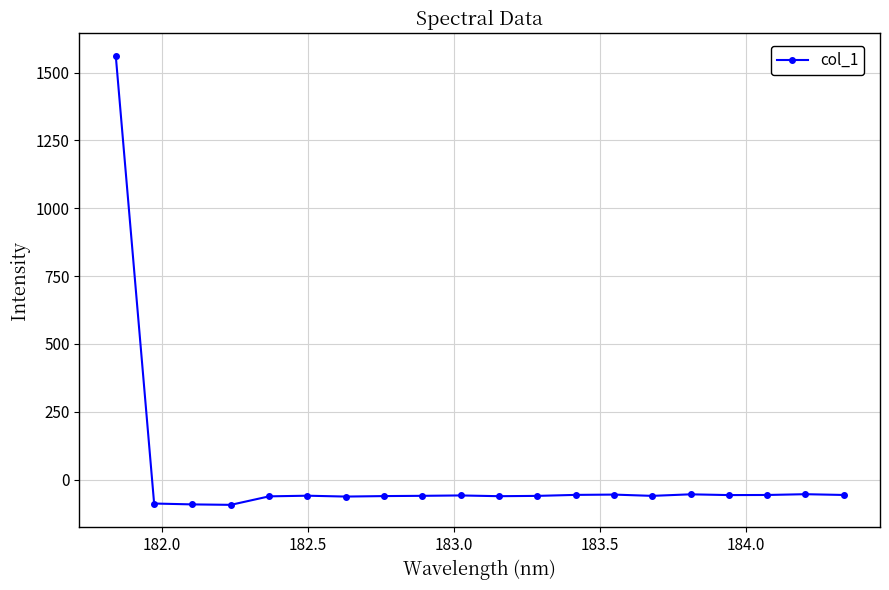

What is the value of the 16th point from the left?

-53.9